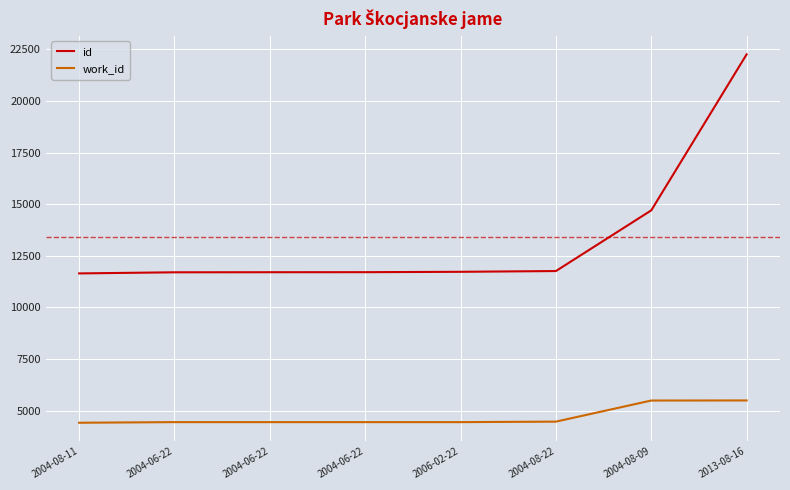

What is the difference between the id values at 2004-08-11 and 2004-08-09?

3054